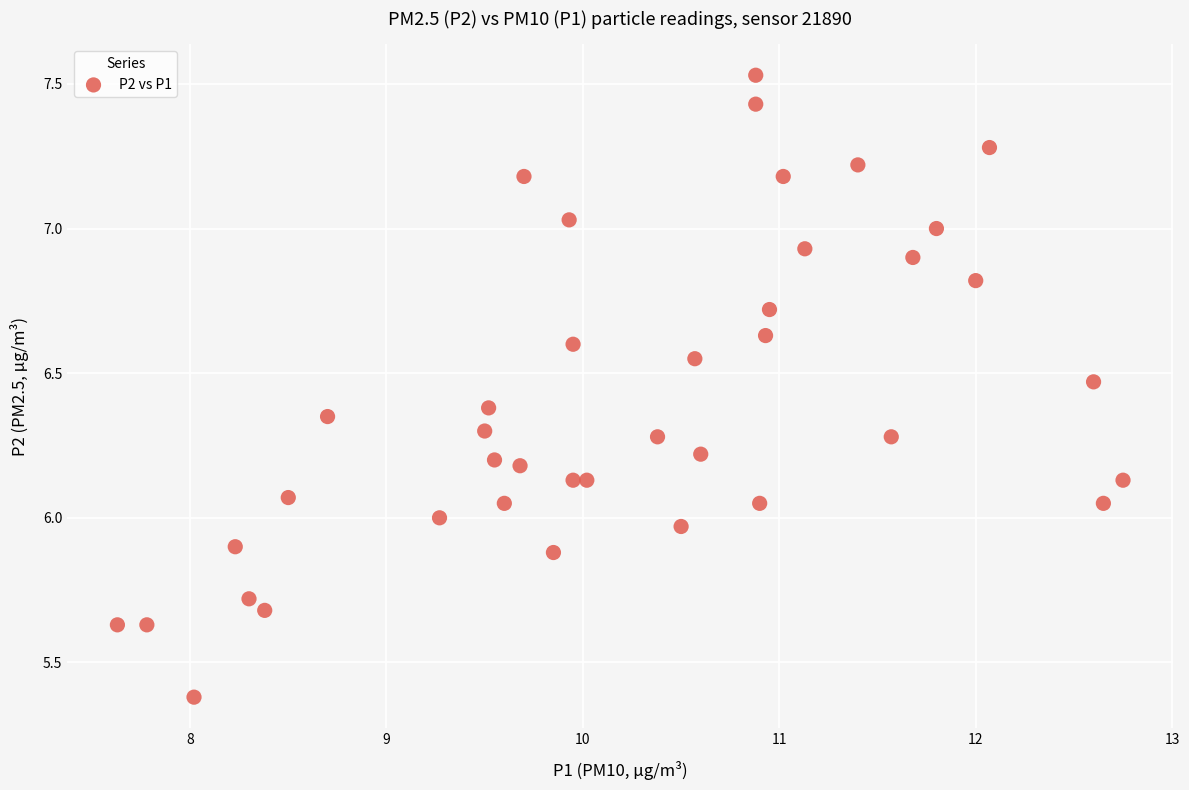

What is the range of X values (max minus min)?

5.1